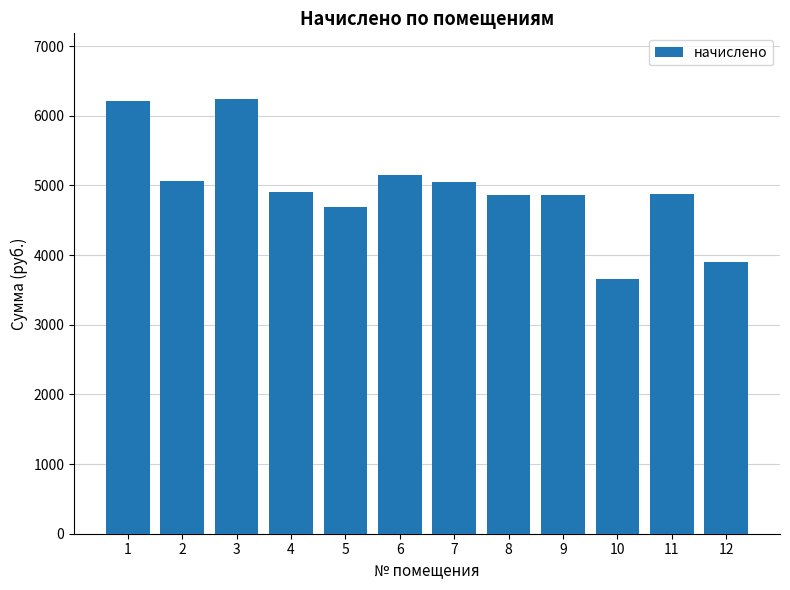

Between 1 and 8, which is larger?

1